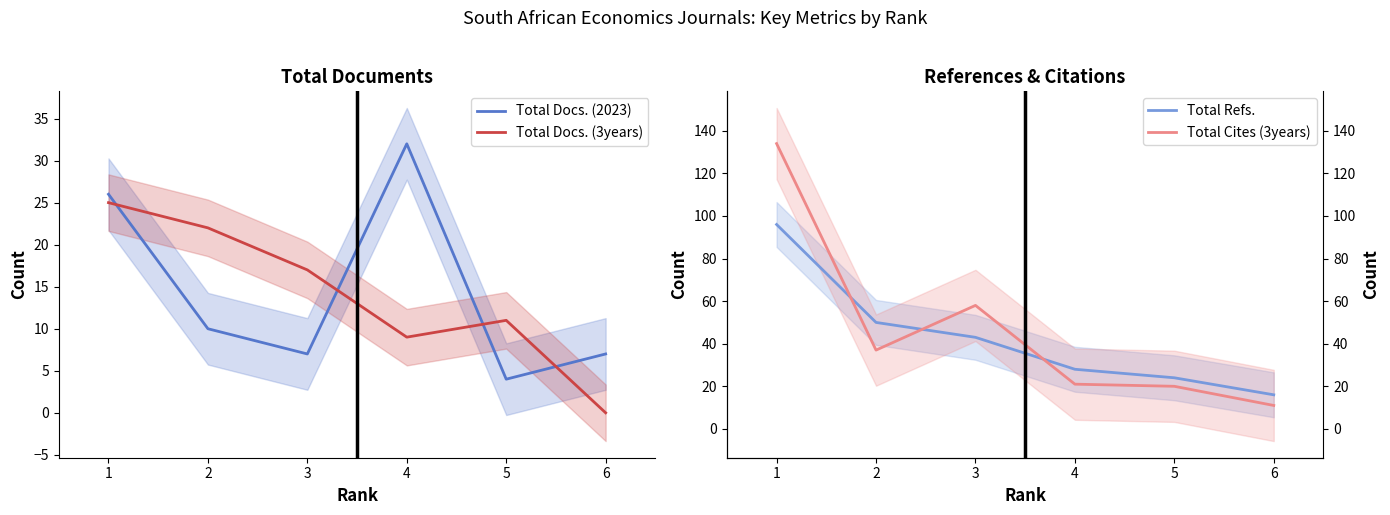

The value of Total Docs. (3years) at 6 is 0. True or false?

True